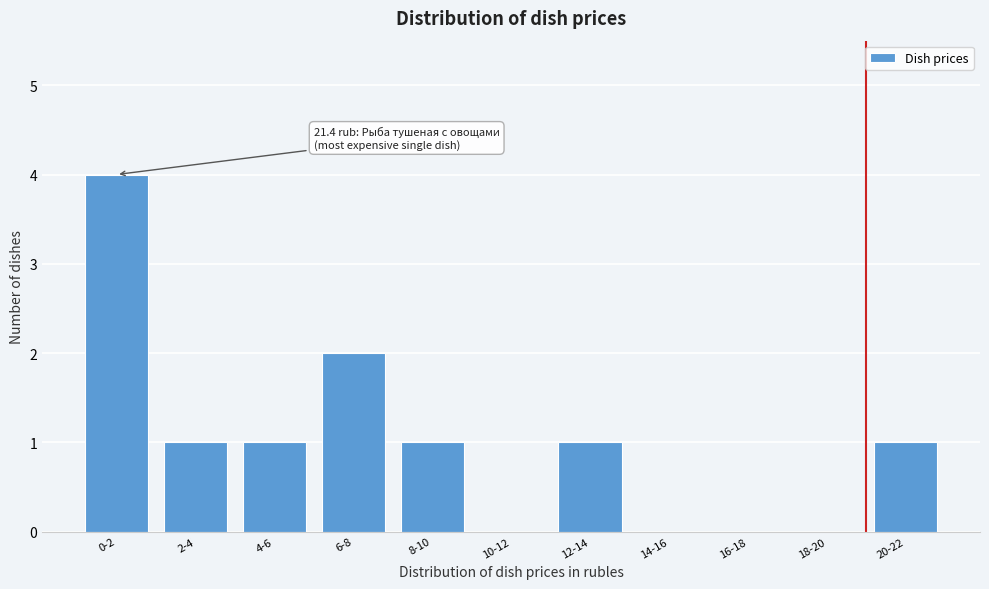

Reading left to right, what are all the values shown in this chart?

0-2=4	2-4=1	4-6=1	6-8=2	8-10=1	10-12=0	12-14=1	14-16=0	16-18=0	18-20=0	20-22=1